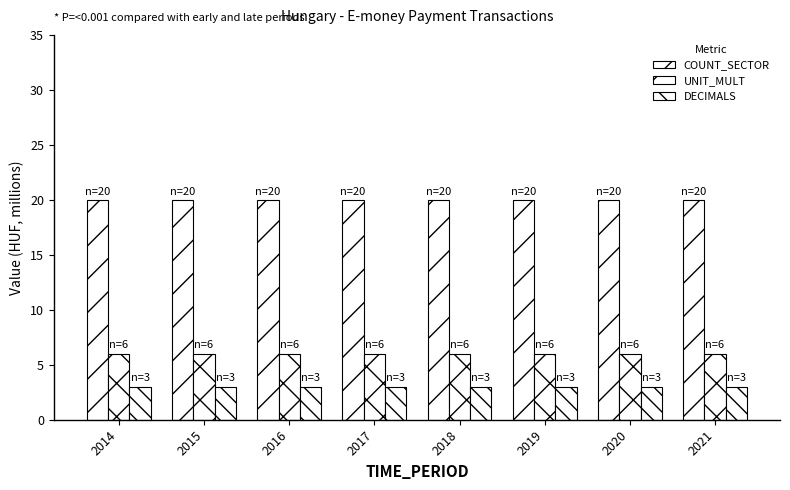

Rank the series by their maximum value, from highest to lowest.

COUNT_SECTOR, UNIT_MULT, DECIMALS